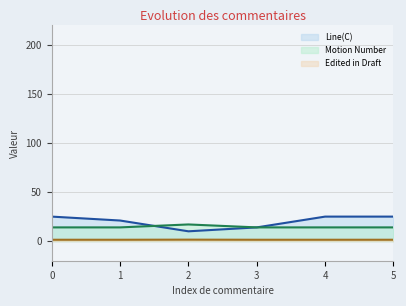

Read the Edited in Draft value at 1.

1.4